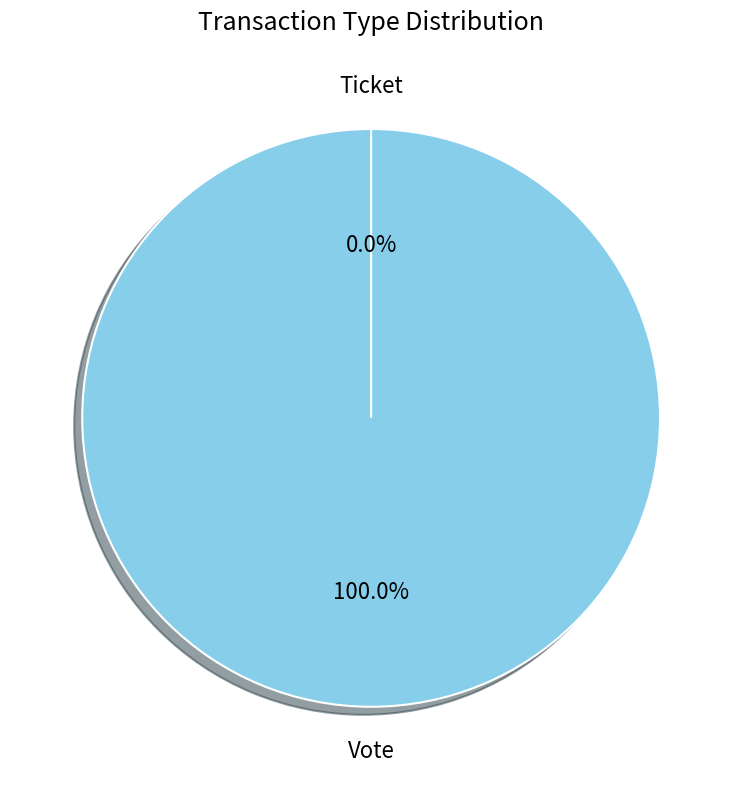

Count the number of slices in the pie.

2